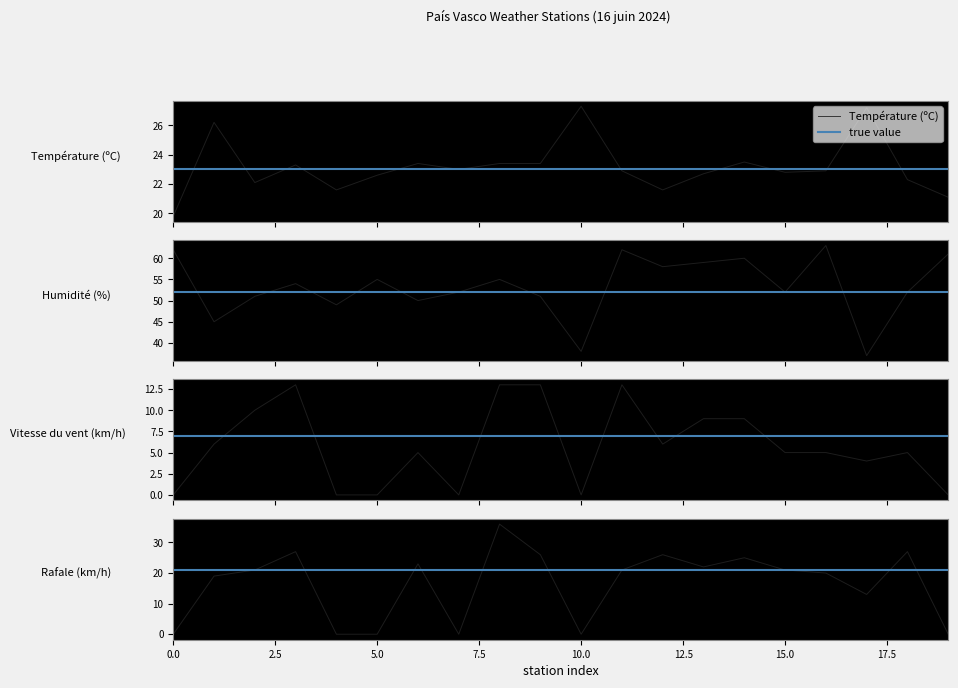

What is the minimum value for Température (ºC)?

19.8